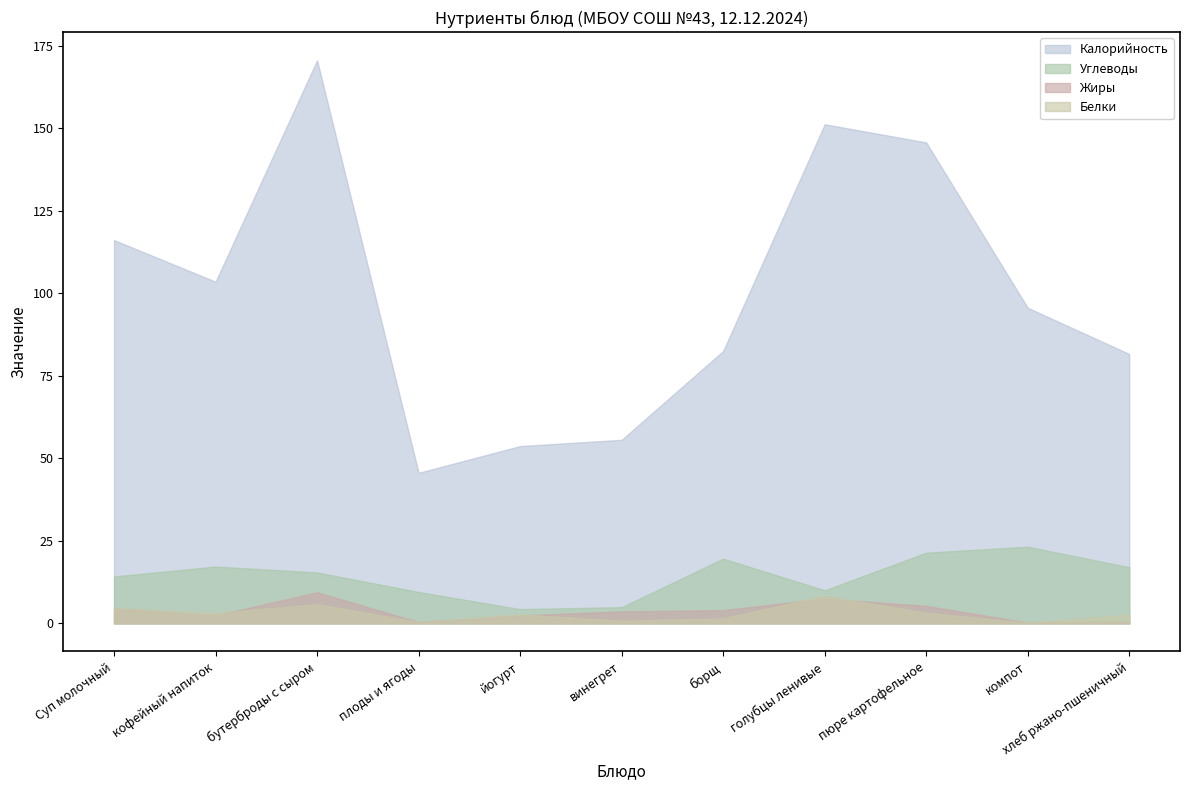

At how many categories does at least one series exceed 148?

2